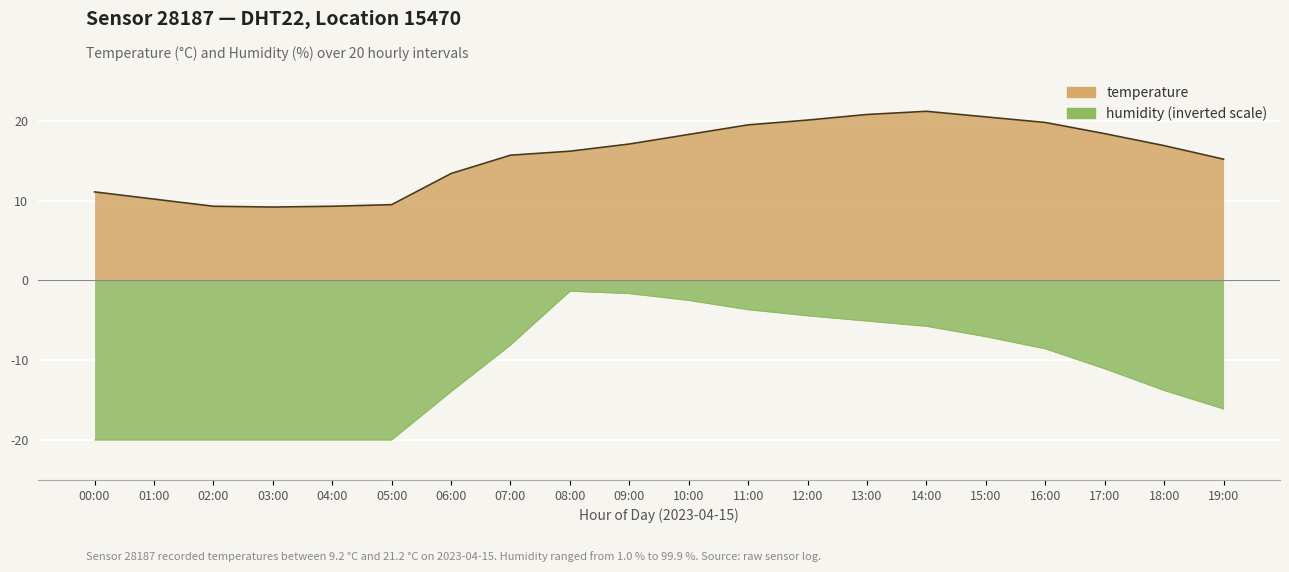

What is the value of the temperature point at the 20th from the left?

15.2